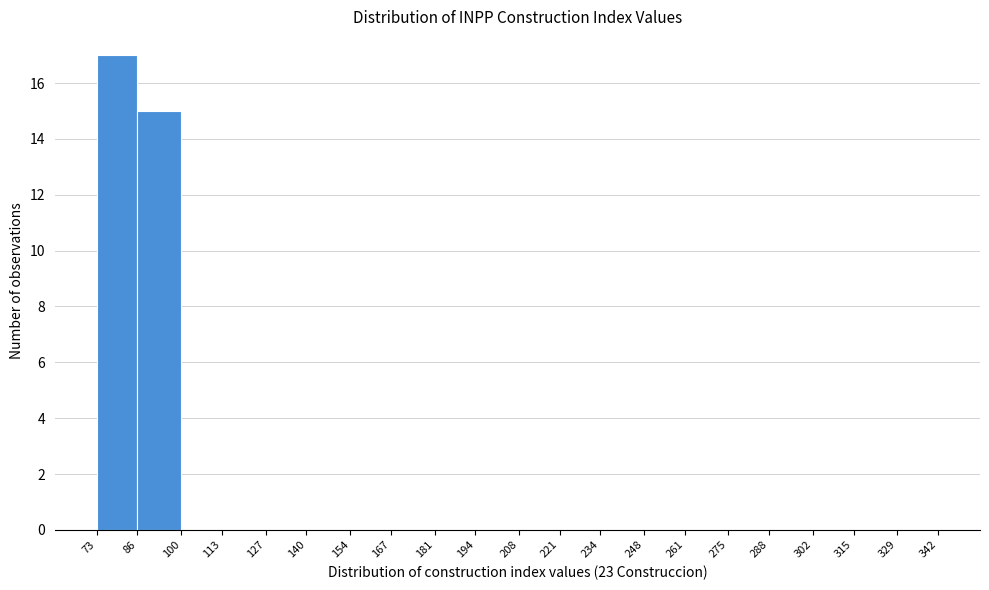

What is the height of the bar covering 73 to 86 on the x-axis? The values are not printed on the chart, so give them approximately, as read against the axis.

17